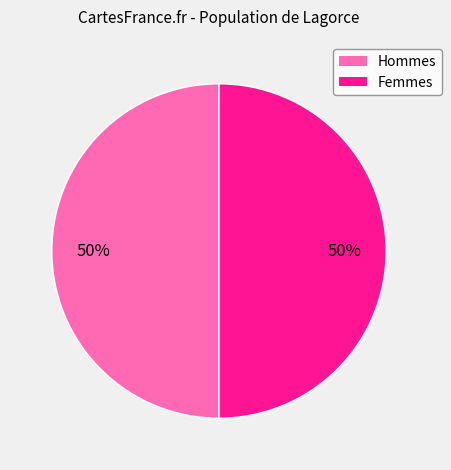

To the nearest percent, what is the average slice percentage?

50%